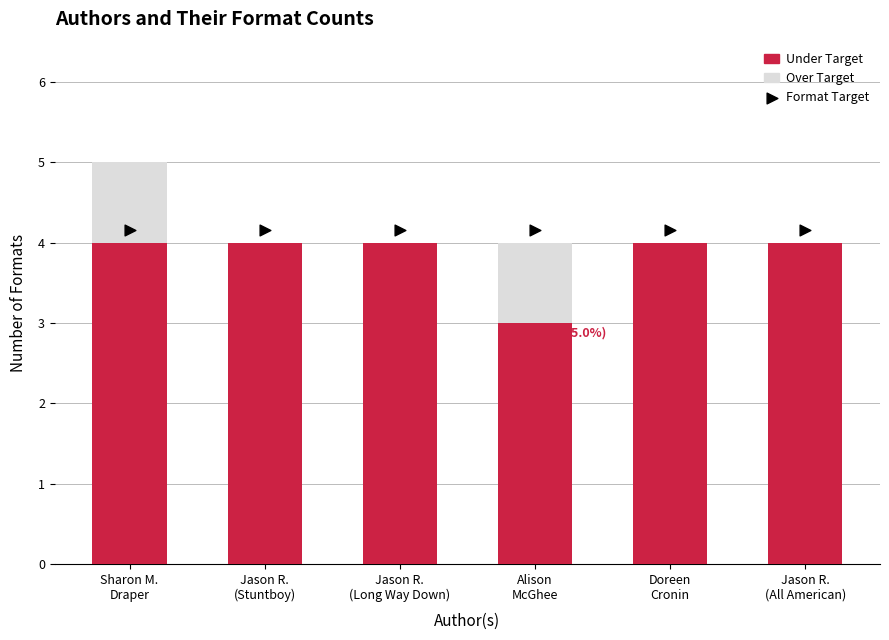

What is the change in value from Sharon M. Draper to Jason Reynolds
(Long Way Down)?

-1